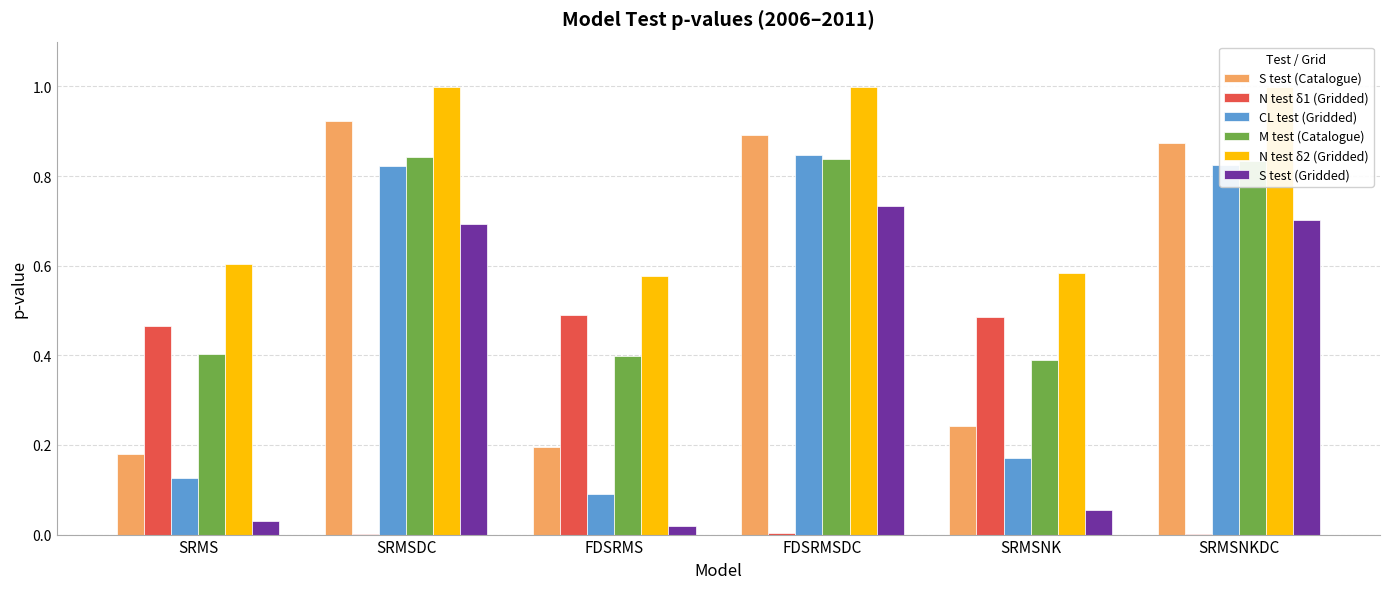

What is the total value across all series at FDSRMSDC?

4.3